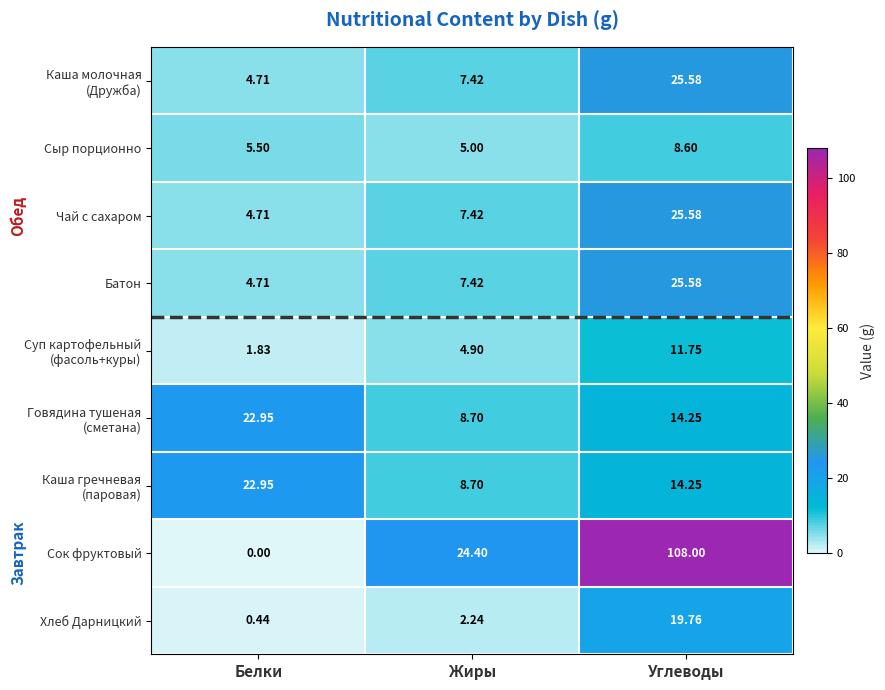

At which category is the sum across all series the highest?

Углеводы